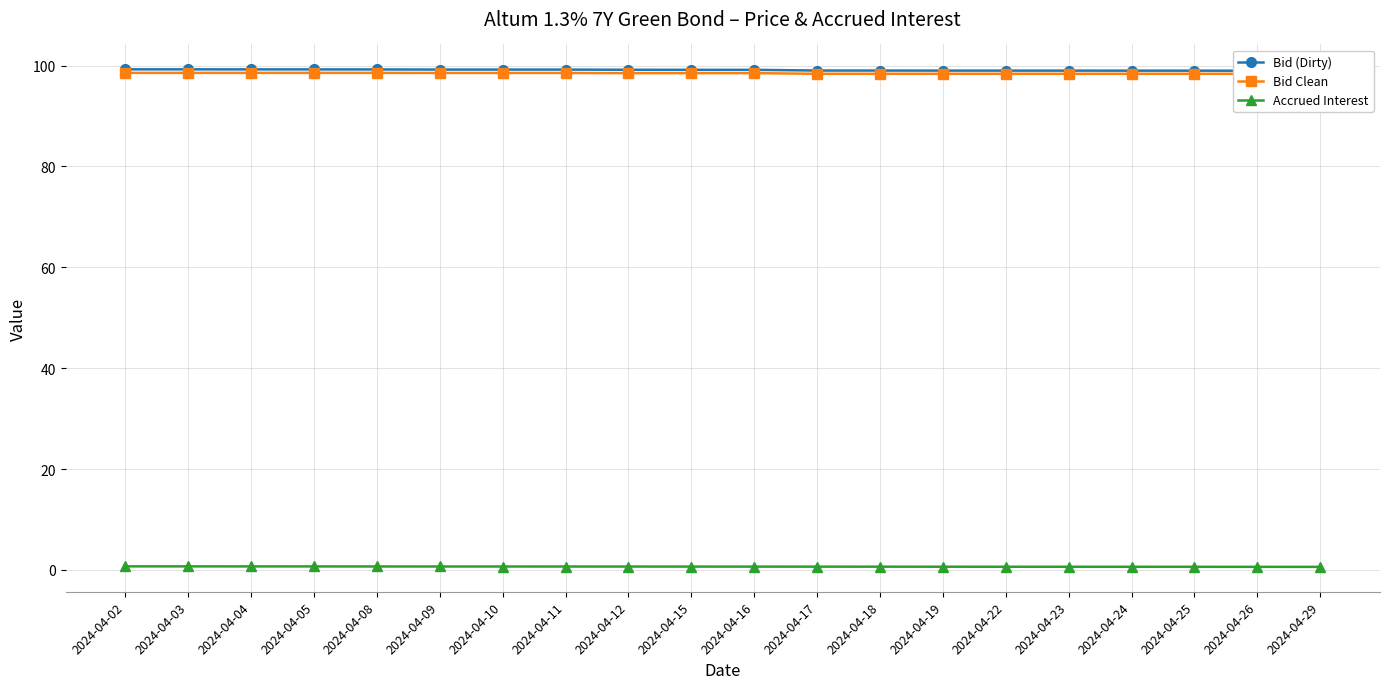

Does the chart display data point markers on the line(s)?

Yes